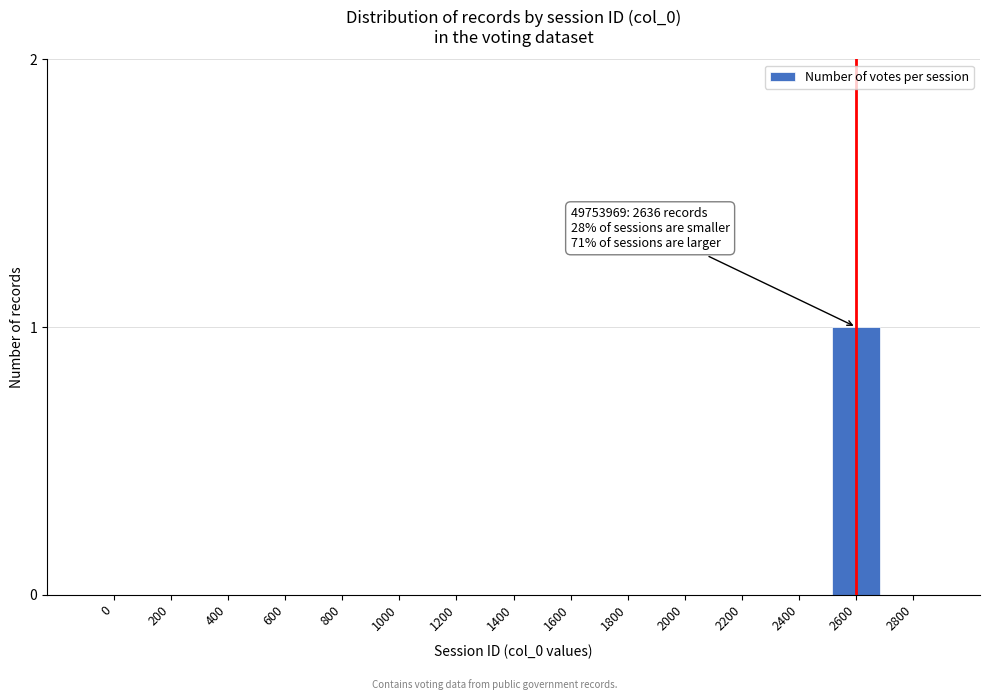

Reading right to left, extract all data points from this chart.

2800=0	2600=1	2400=0	2200=0	2000=0	1800=0	1600=0	1400=0	1200=0	1000=0	800=0	600=0	400=0	200=0	0=0